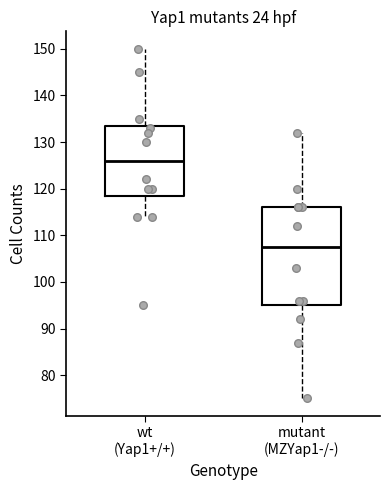

Which box's median line is the lowest?

mutant (MZYap1-/-)